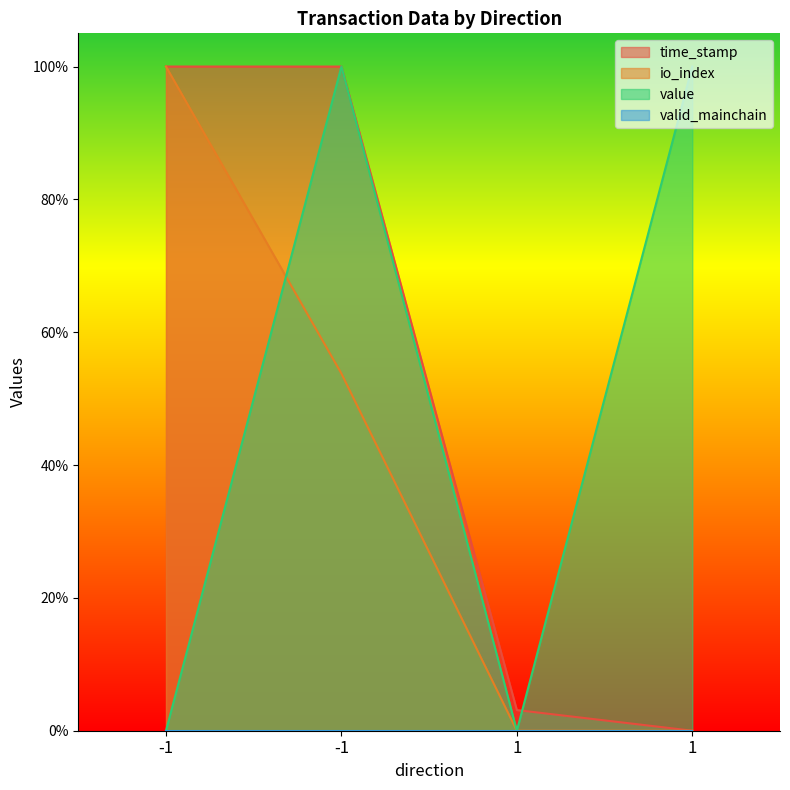

Does the chart display data point markers on the line(s)?

No